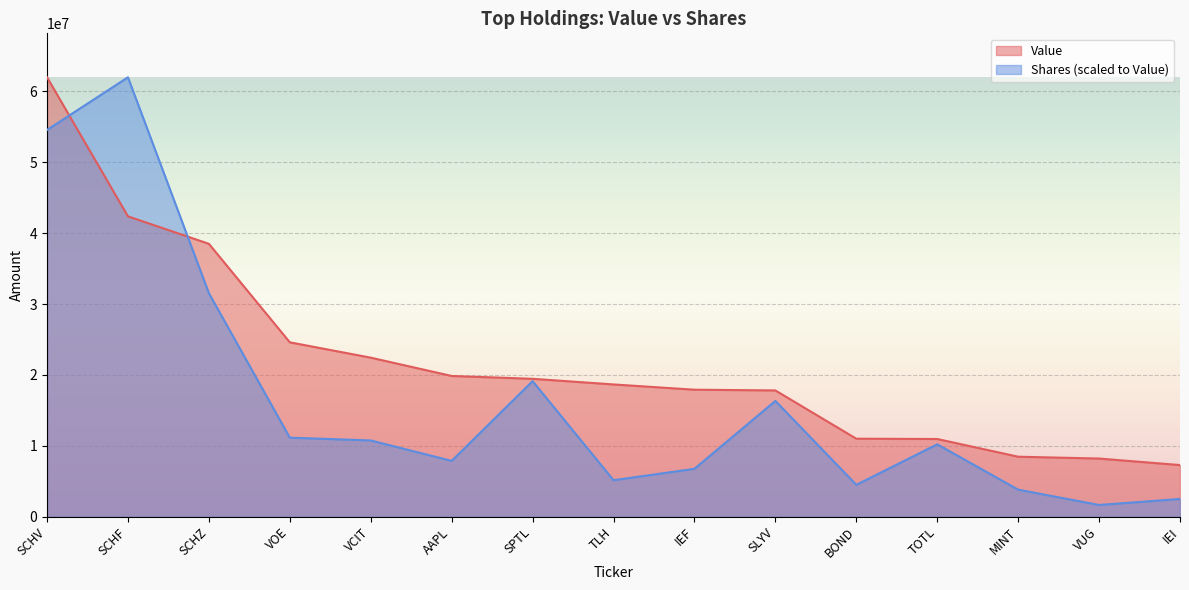

How many intersections are there between Value and Shares or principal amount?

2